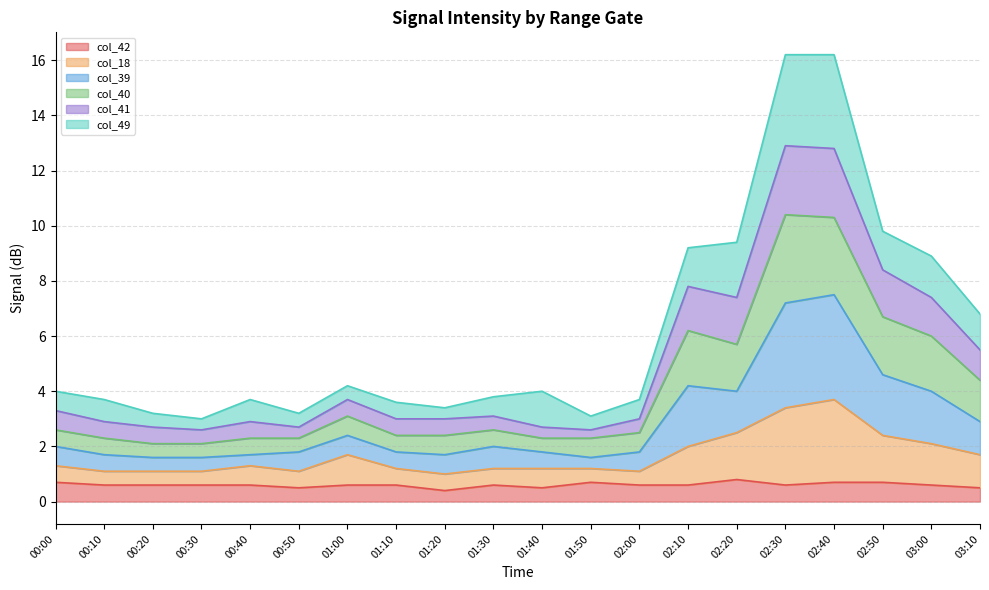

What is the minimum value for col_42?

0.4